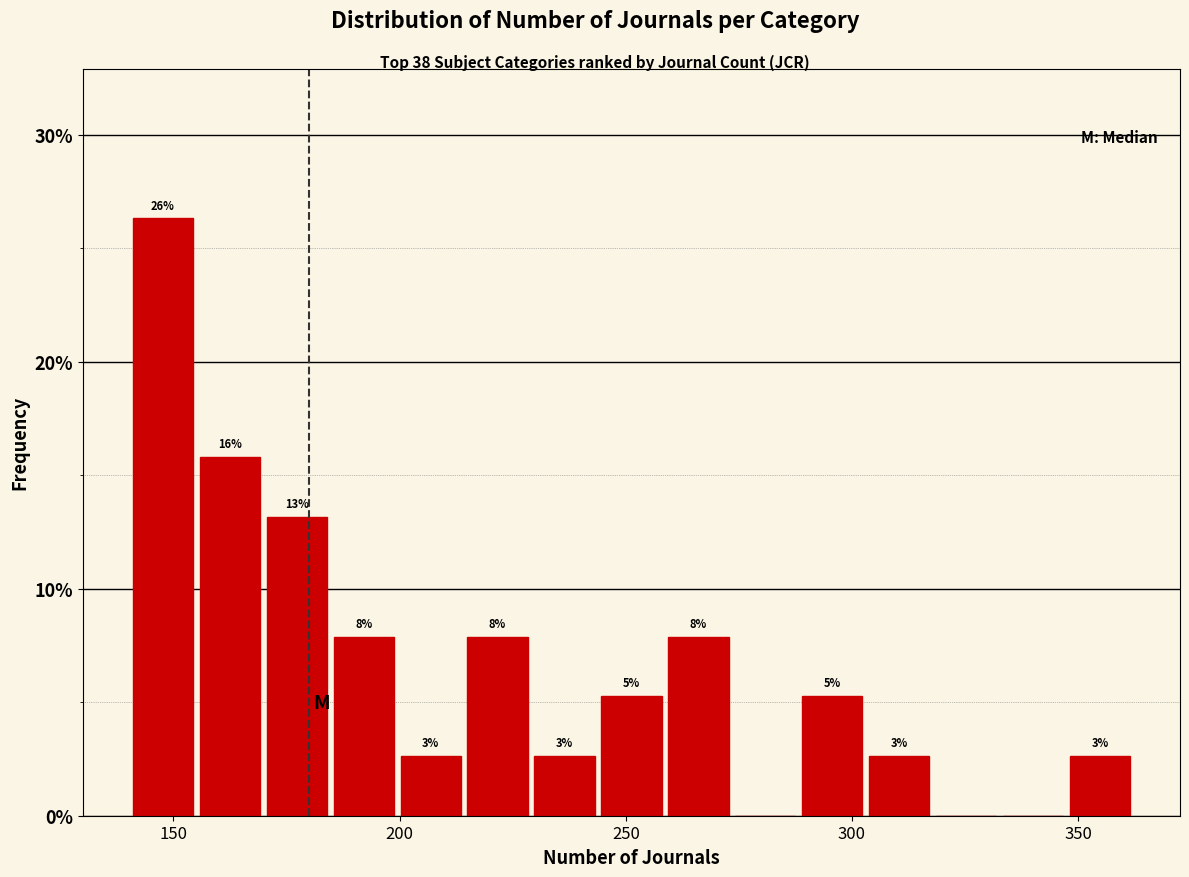

Read against the x-axis, roughly where is the centre of the tallest bar?

150